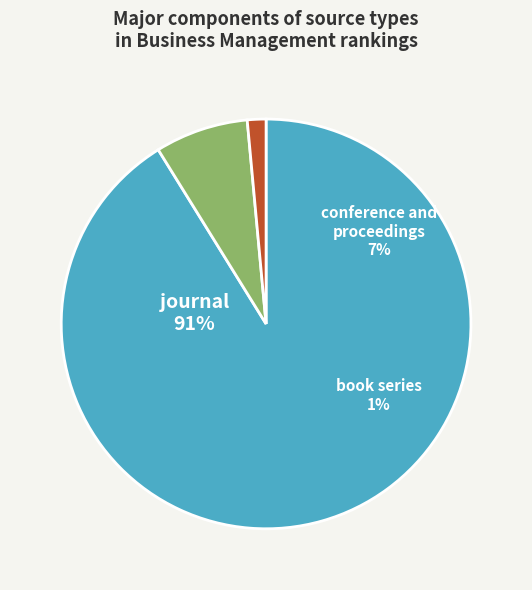

What percentage is the journal slice, to the nearest percent?

91%